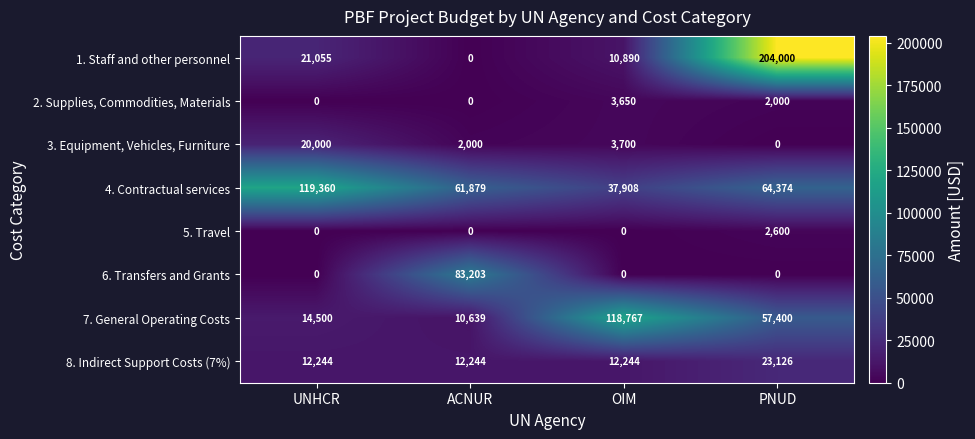

What is the minimum value for 8. Indirect Support Costs (7%)?

12244